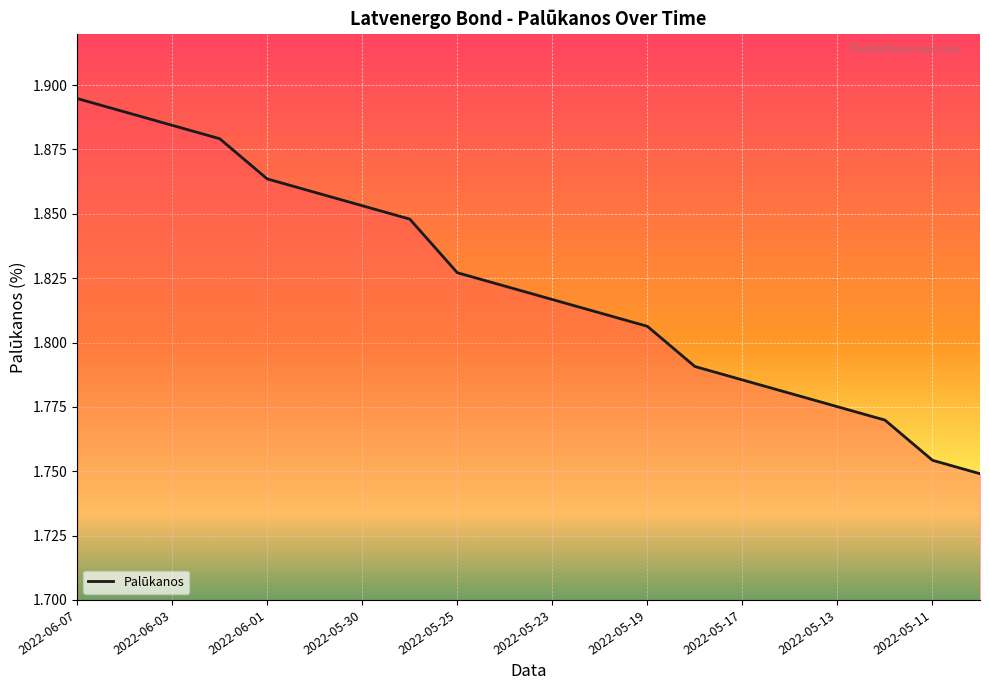

How many lines are shown in the chart?

1